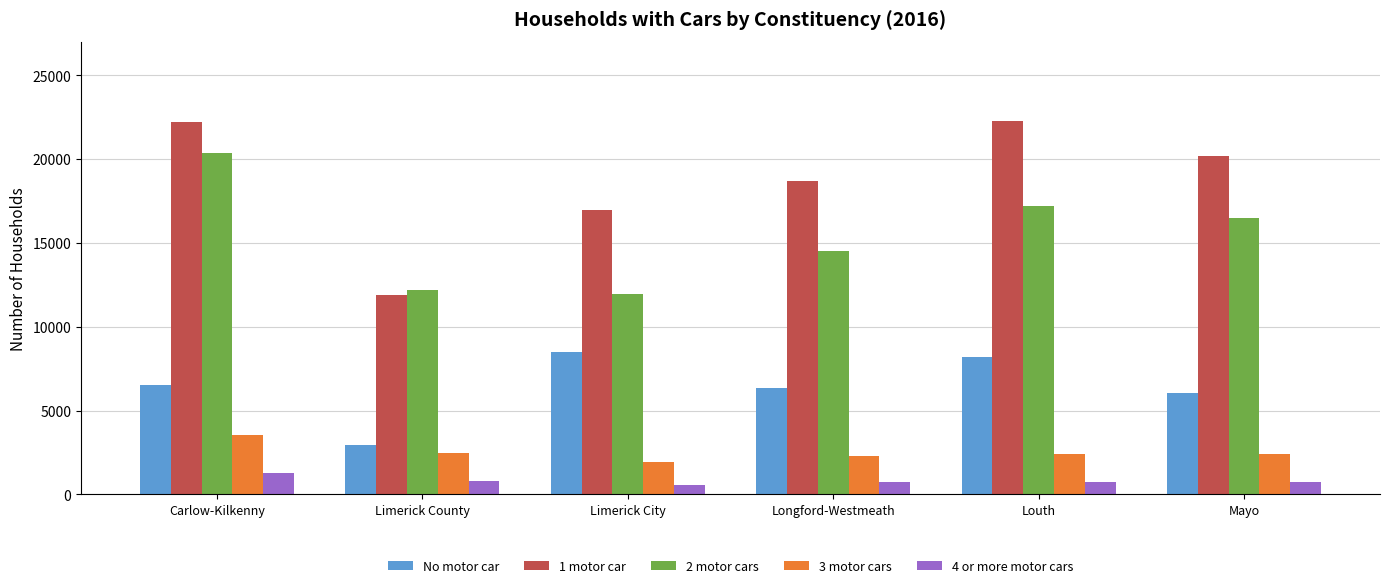

What are all the series names shown in the legend?

No motor car, 1 motor car, 2 motor cars, 3 motor cars, 4 or more motor cars